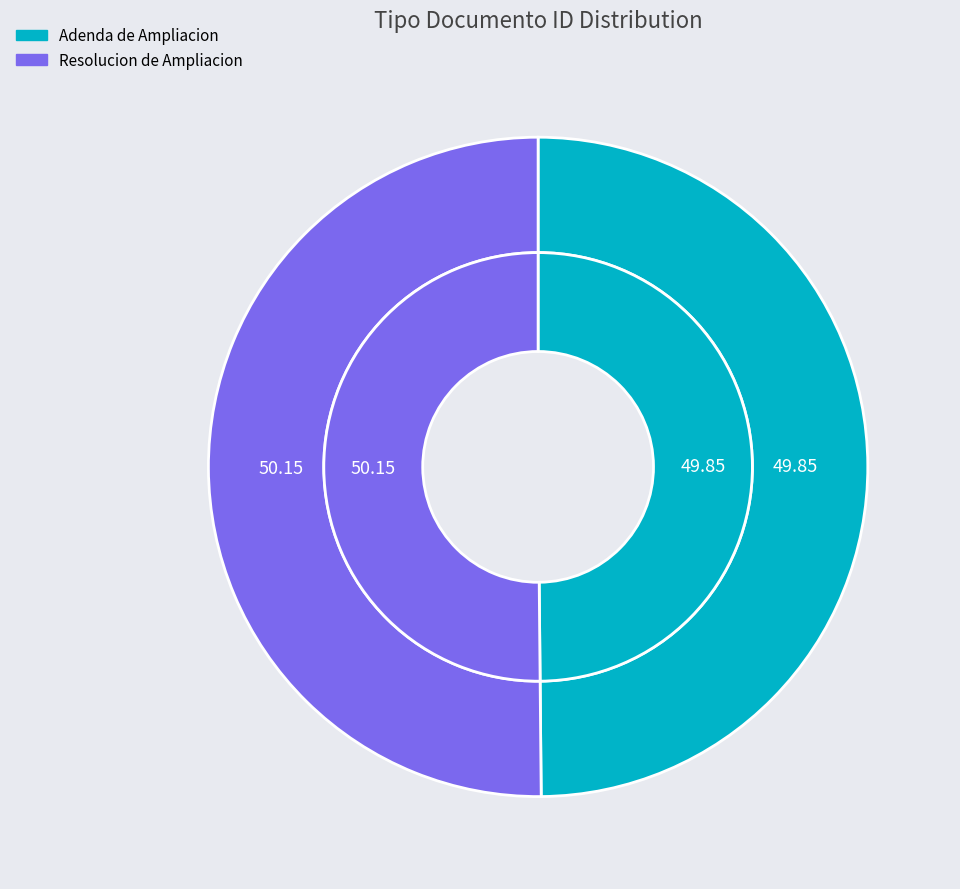

How many segments does this pie chart have?

2